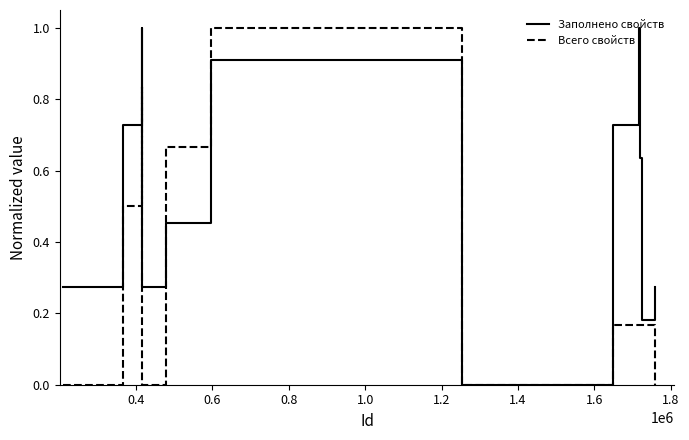

Which series has the largest total across all categories?

Заполнено свойств